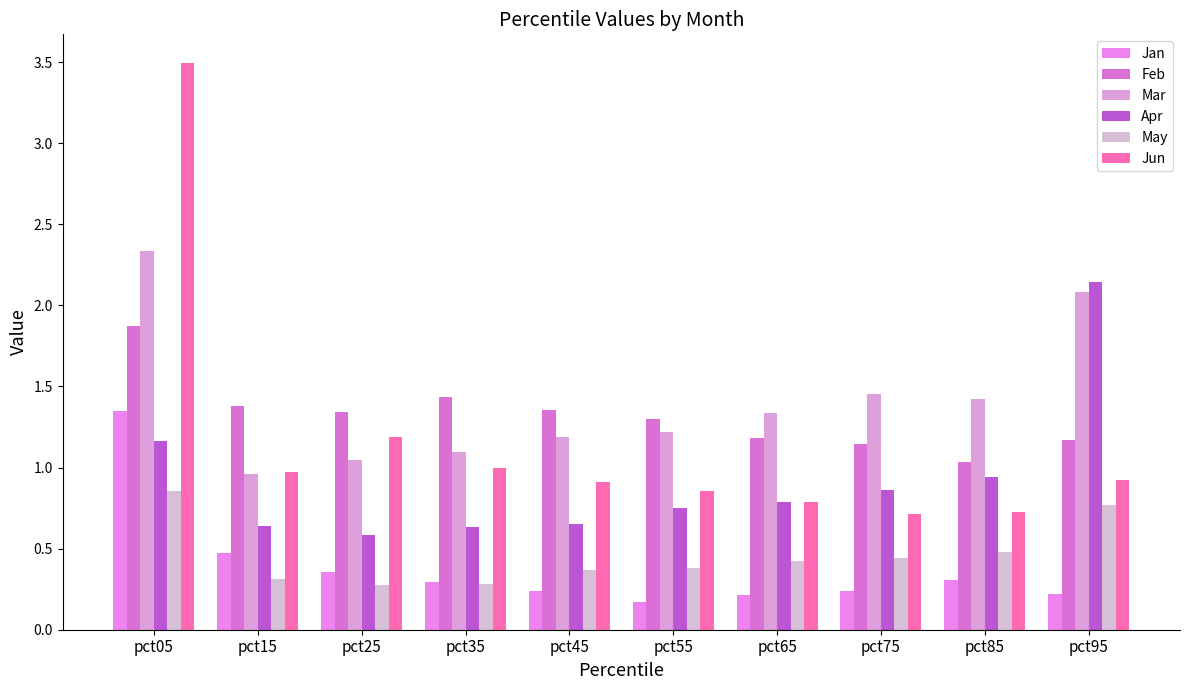

At how many categories does at least one series exceed 2?

2